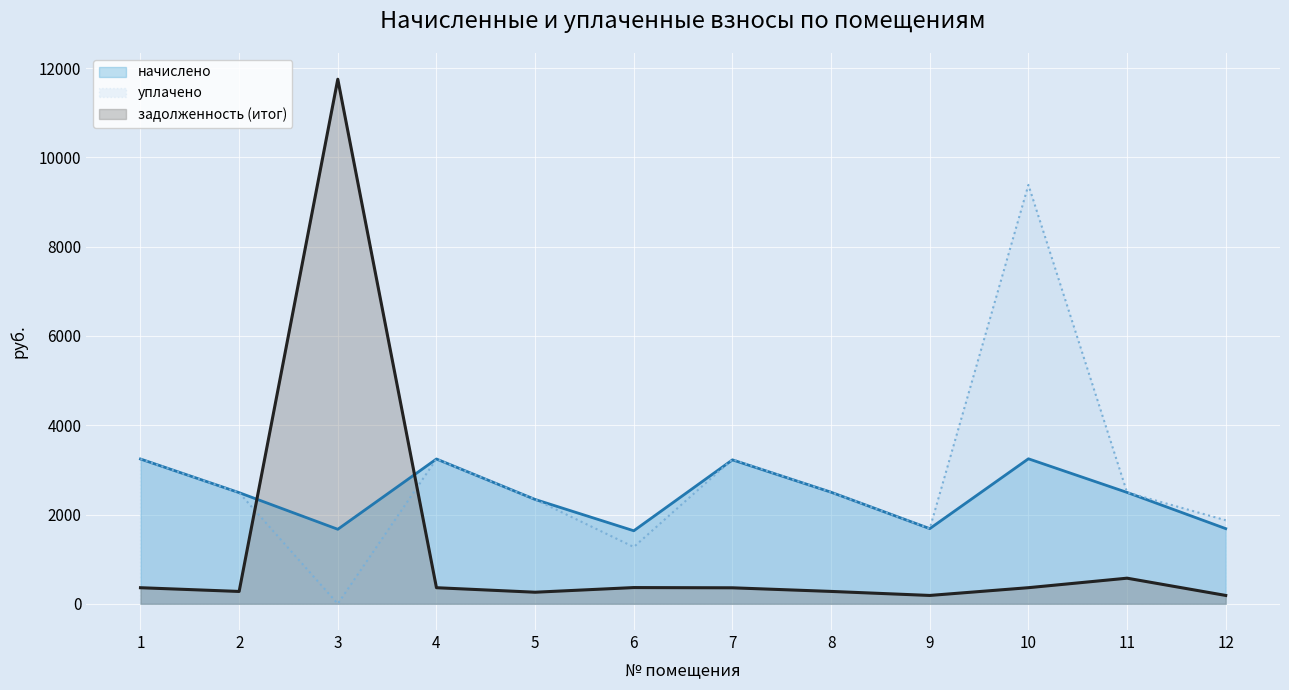

What is the sum of all начислено values?

29454.8